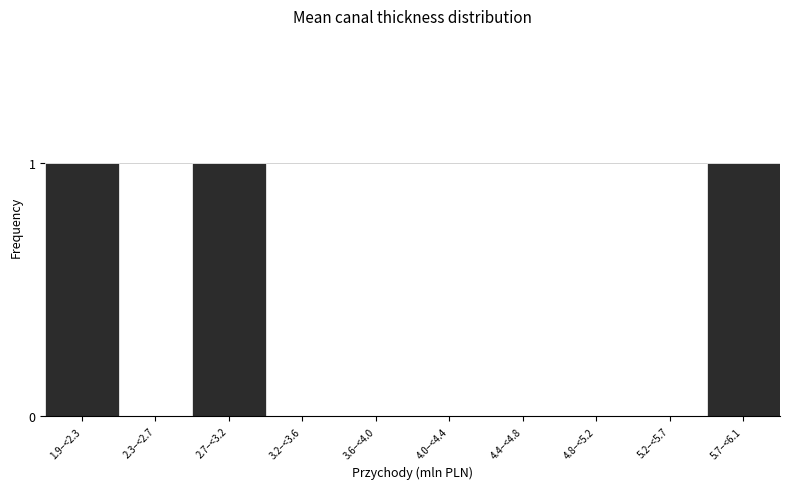

Reading left to right, transcribe all the data shown in this chart.

1.9–<2.3=1	2.3–<2.7=0	2.7–<3.2=1	3.2–<3.6=0	3.6–<4.0=0	4.0–<4.4=0	4.4–<4.8=0	4.8–<5.2=0	5.2–<5.7=0	5.7–<6.1=1